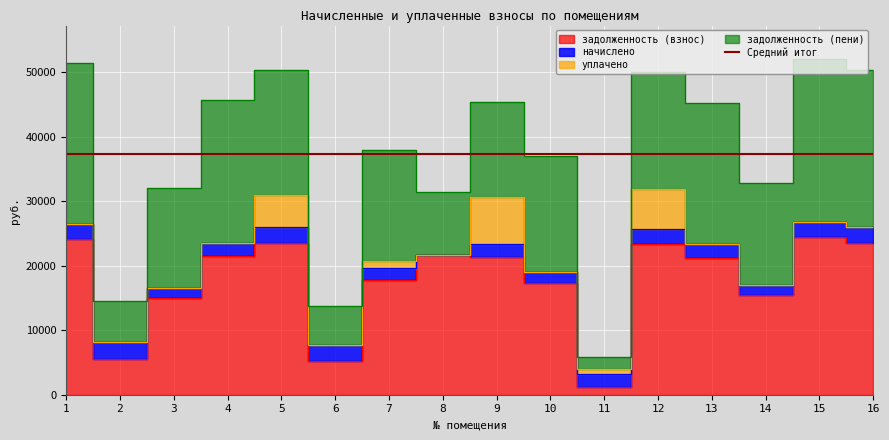

What is the difference between the maximum and minimum values in the задолженность (пени) series?

23320.5